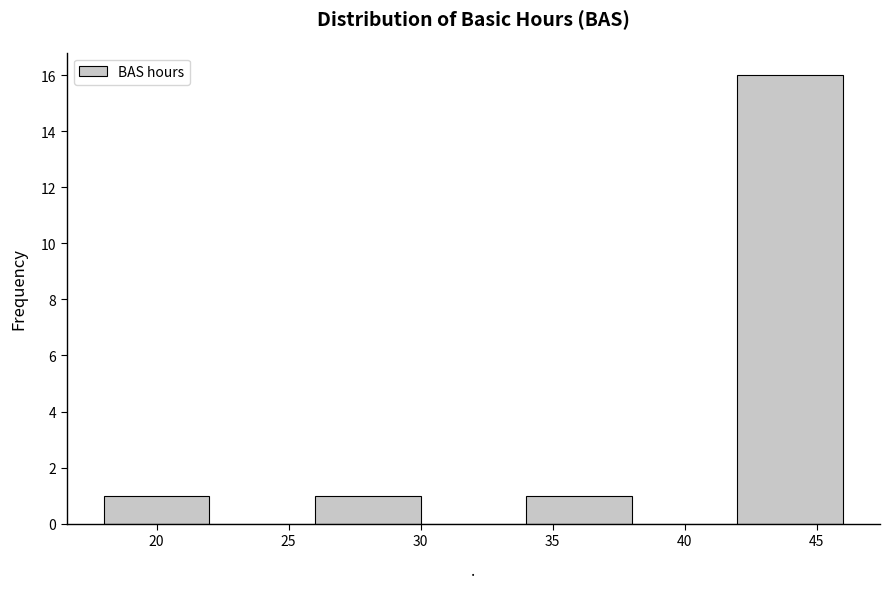

Over which range of the x-axis is the bar tallest?

42 to 46